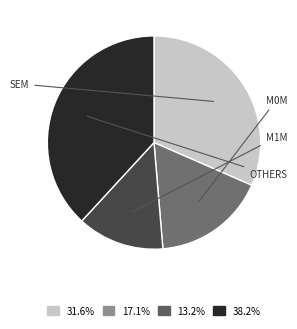

Is there a majority slice in this chart?

No